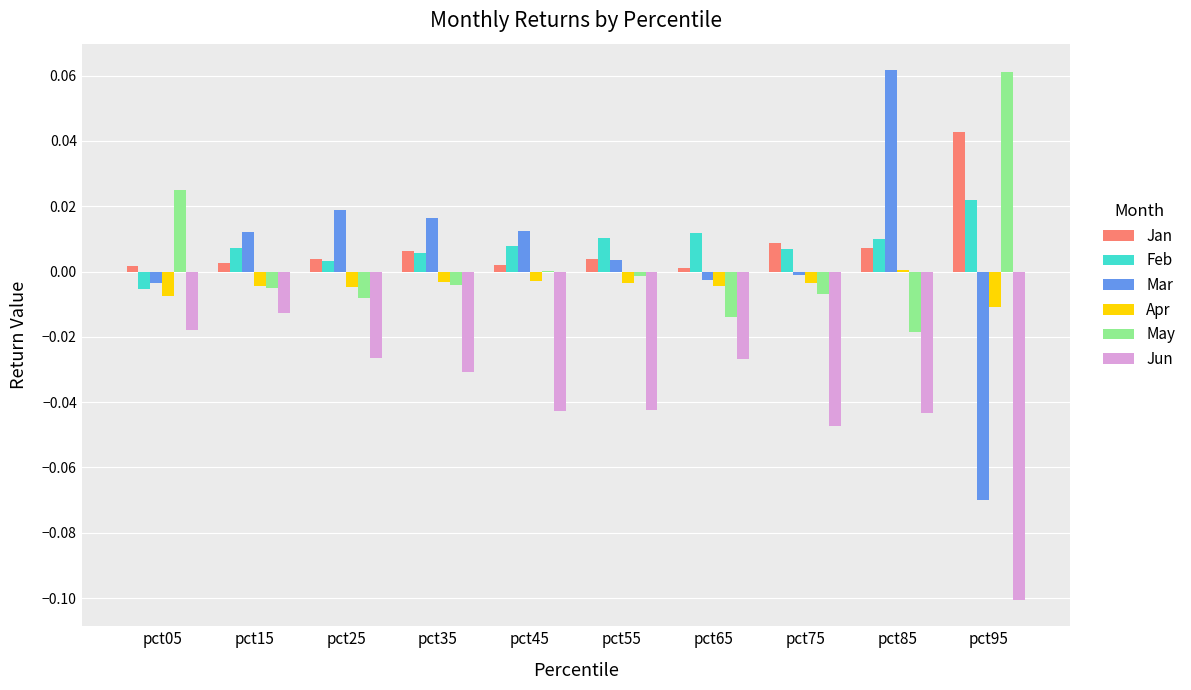

Where is Feb nearest to the value 0?

pct25